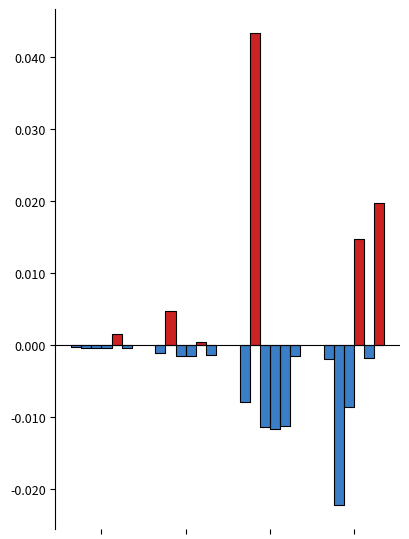

Is it true that TOTAL EMPRESAS FINANCIERAS equals -0.0 at Créditos a grandes empresas?

False